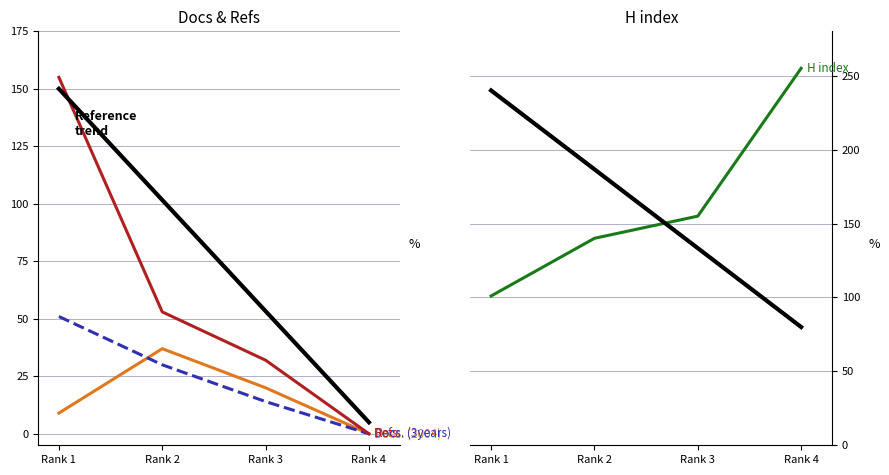

True or false: Total Refs. has a value of 76.5 at Rank 2.

False